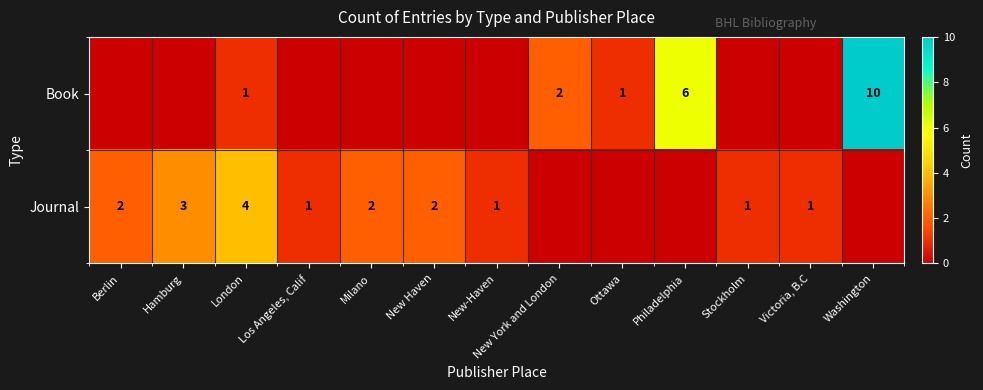

Which has a higher value, Stockholm or New Haven?

Stockholm